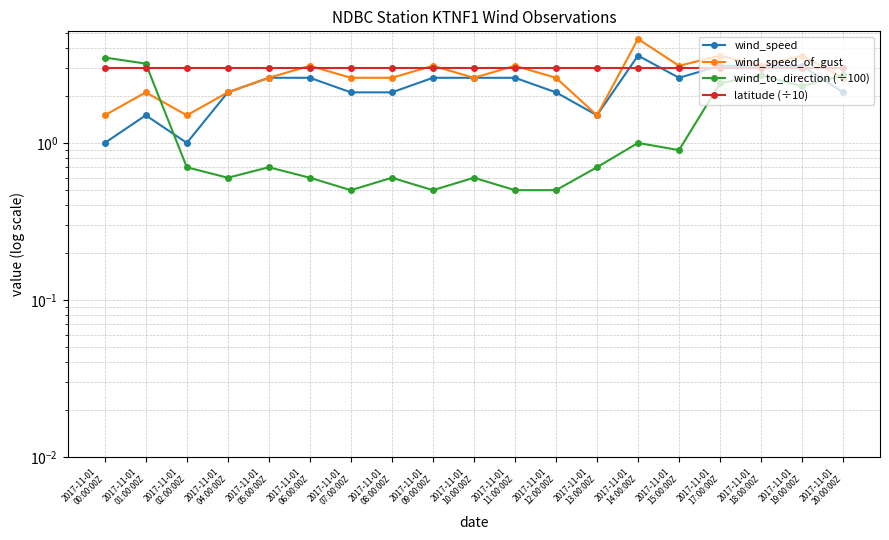

Between 2017-11-01
00:00:00Z and 2017-11-01
18:00:00Z, which series saw the biggest shift?

wind_speed